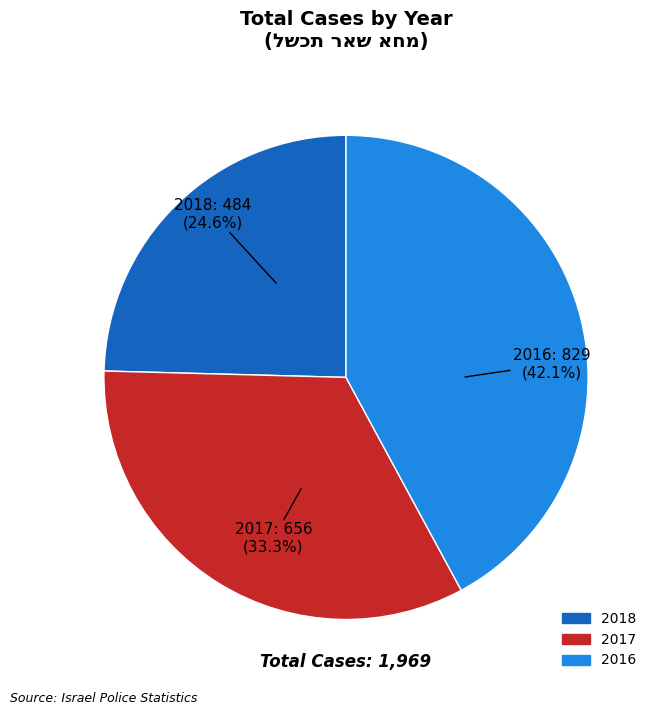

What percentage is the 2017 slice, to the nearest percent?

33%